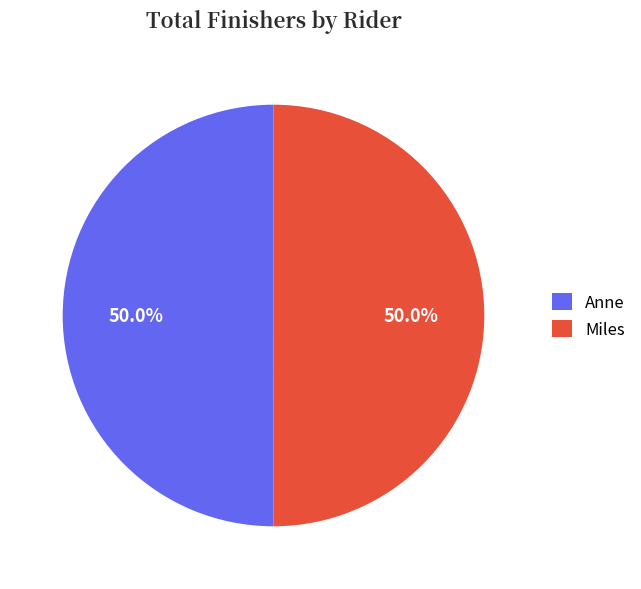

To the nearest percent, what portion does Miles represent?

50%